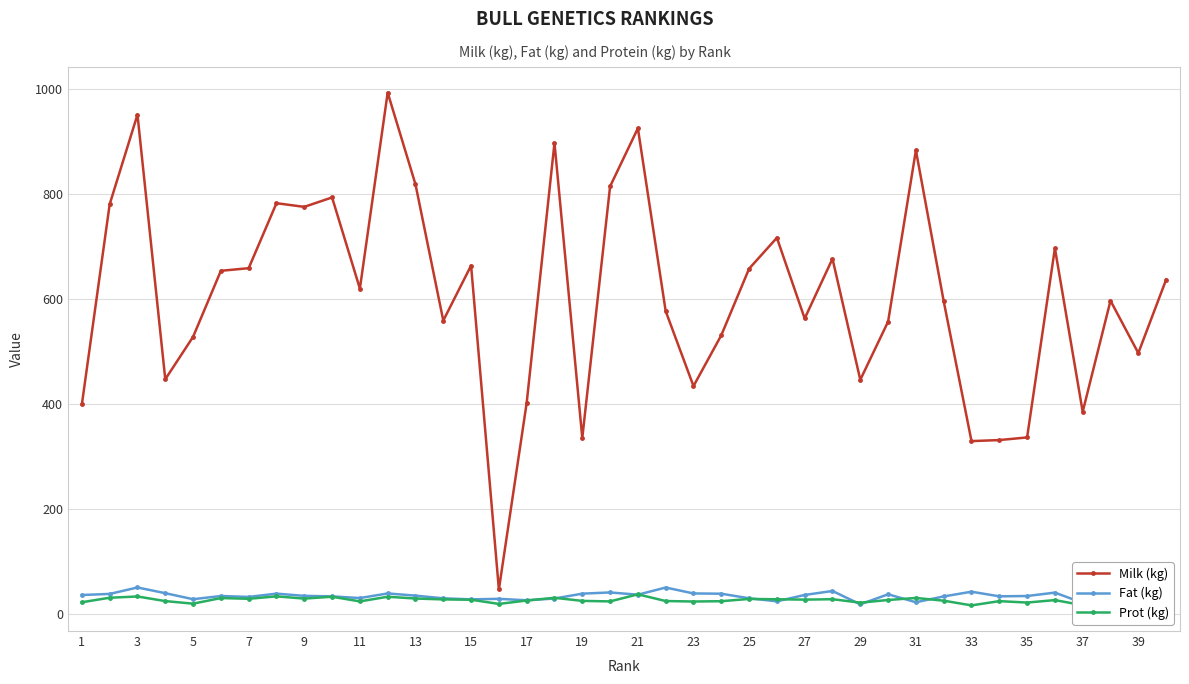

What is the highest value of the Milk (kg) series?

994.0